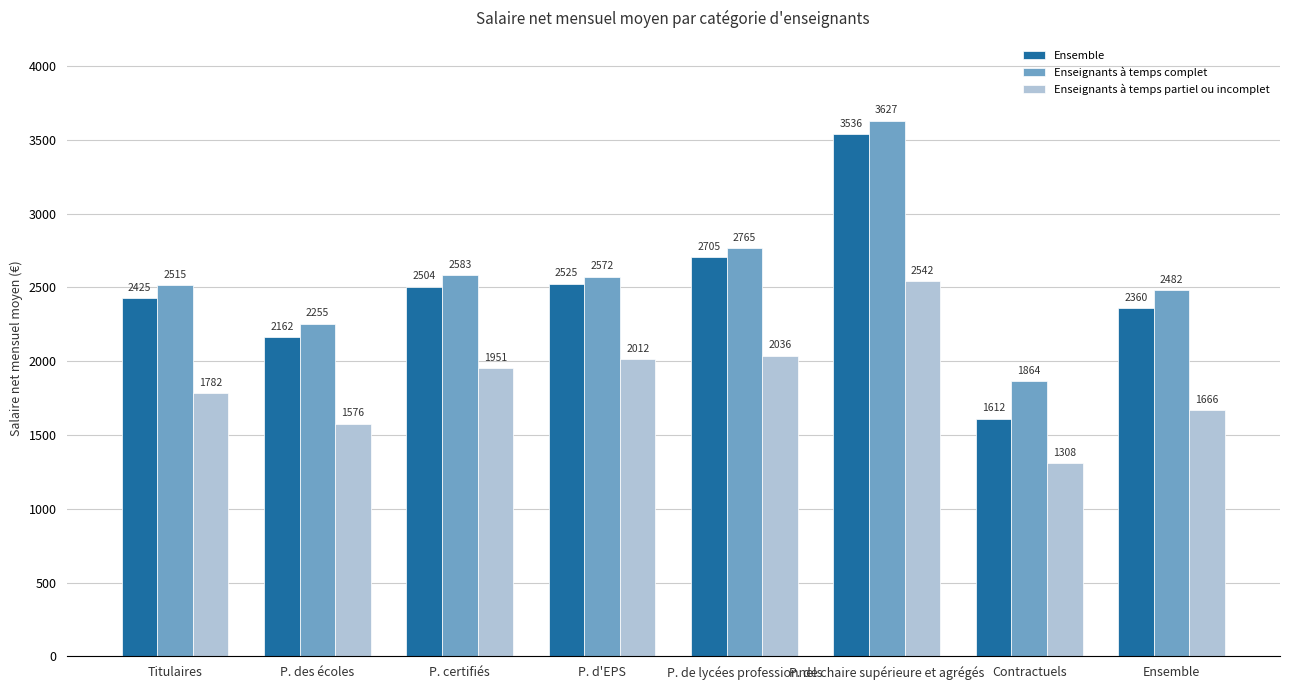

Which series has the largest total across all categories?

Enseignants à temps complet